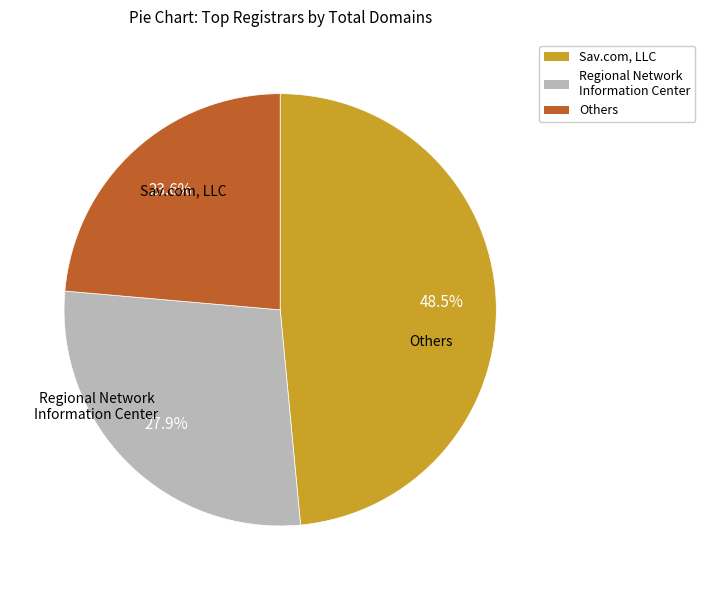

Count the number of slices in the pie.

3